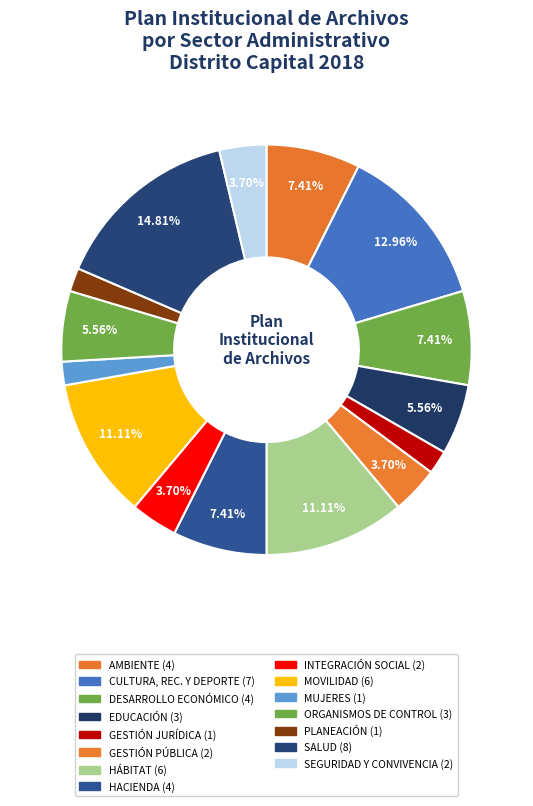

What is the largest slice in the pie chart?

SALUD